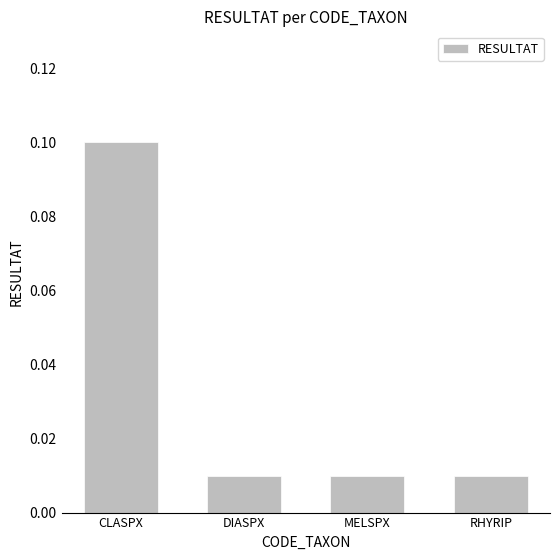

Count the values in the range 0 to 1.

4